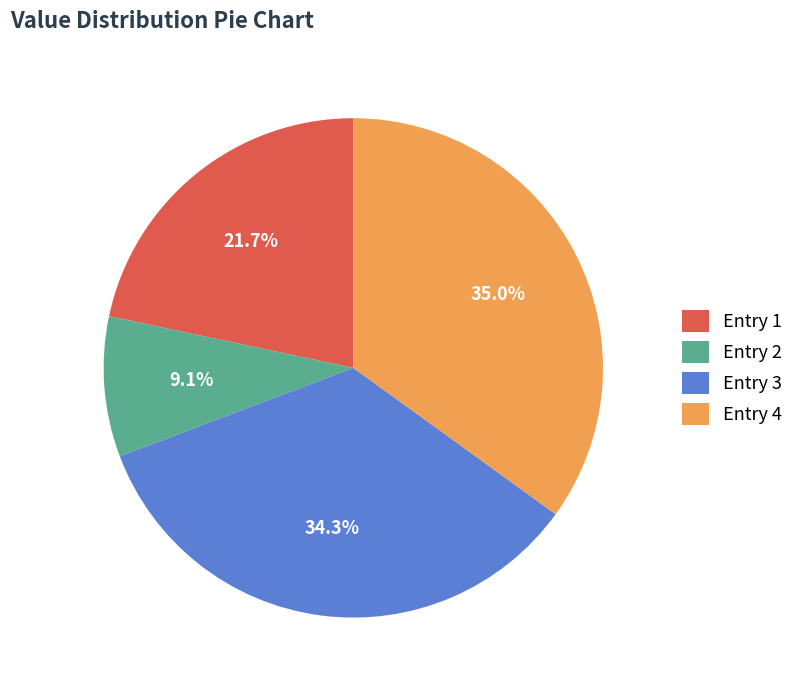

To the nearest percent, what is the average slice percentage?

25%